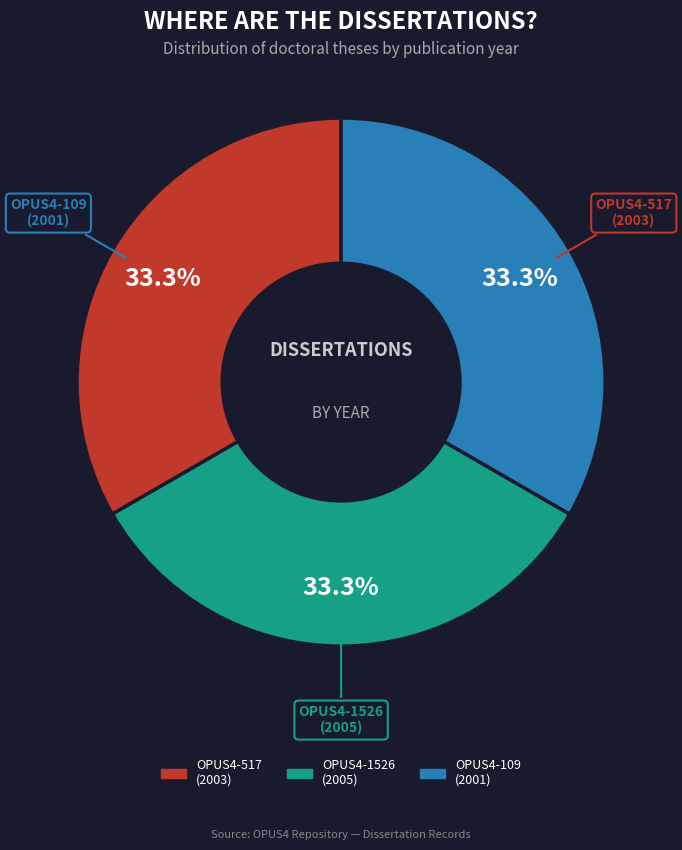

What percentage do OPUS4-517 (2003) and OPUS4-109 (2001) together represent?

66.6%